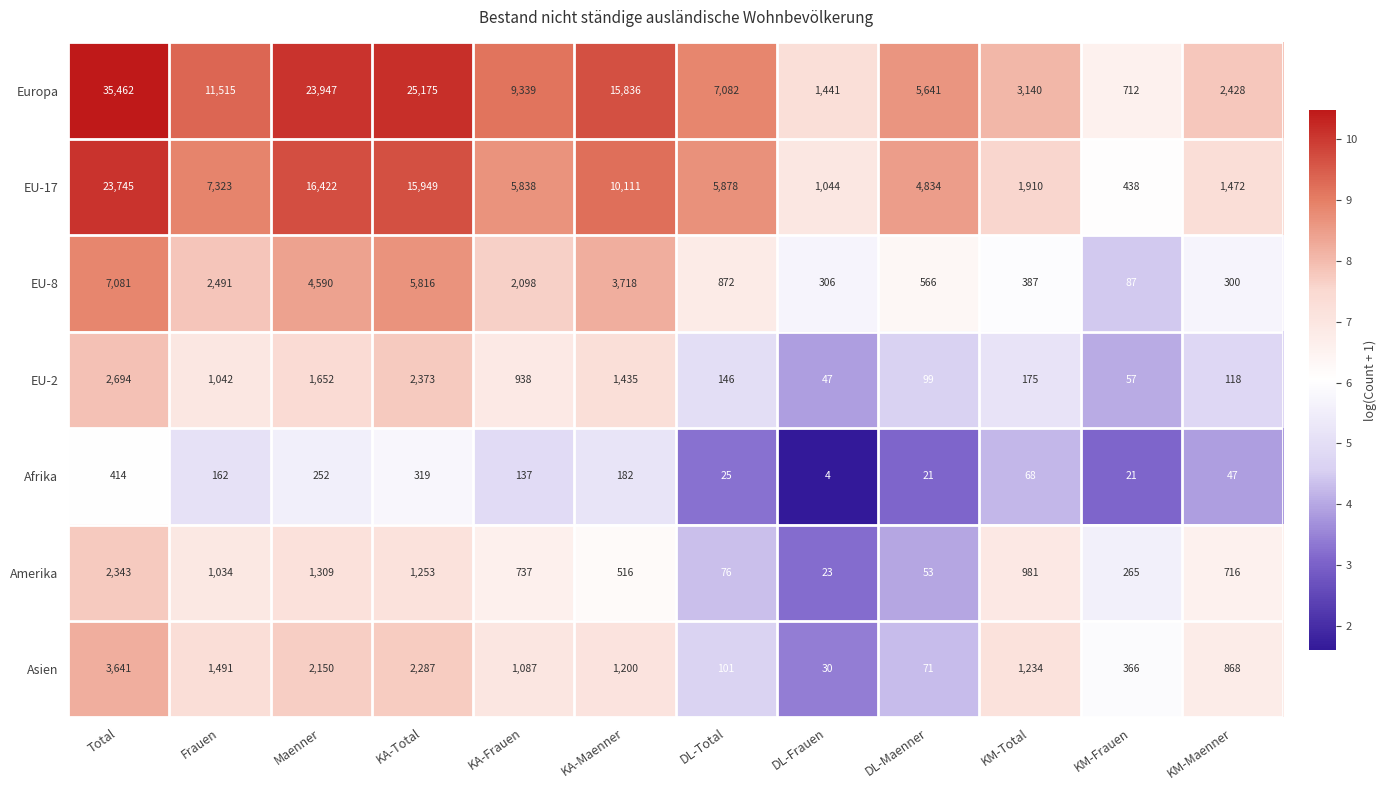

True or false: Afrika has a value of 47 at KM-Maenner.

True